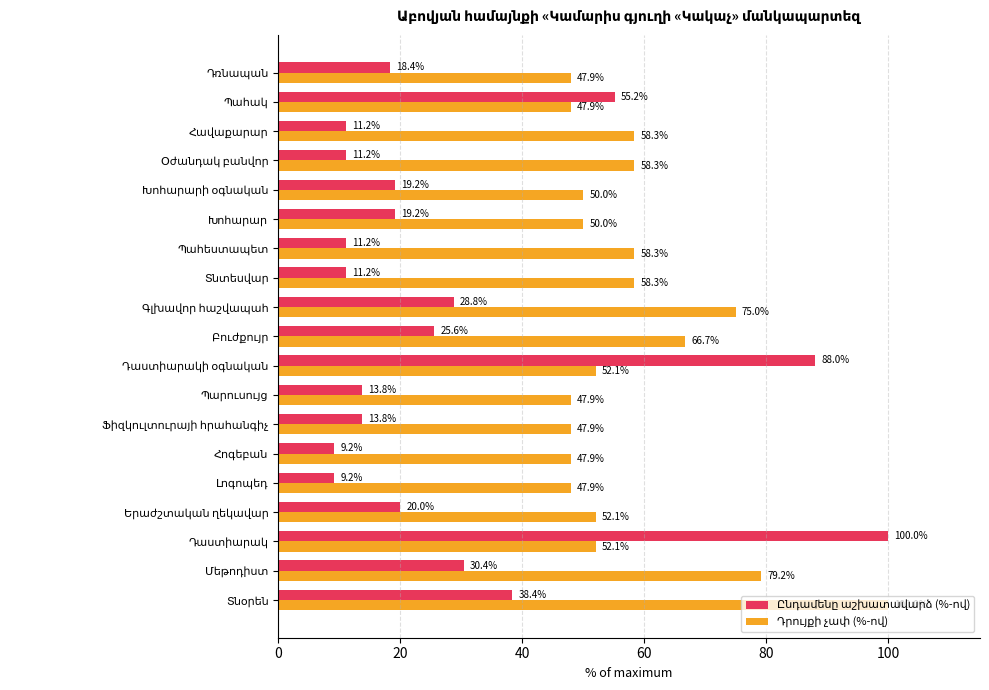

At how many categories does at least one series exceed 83?

3